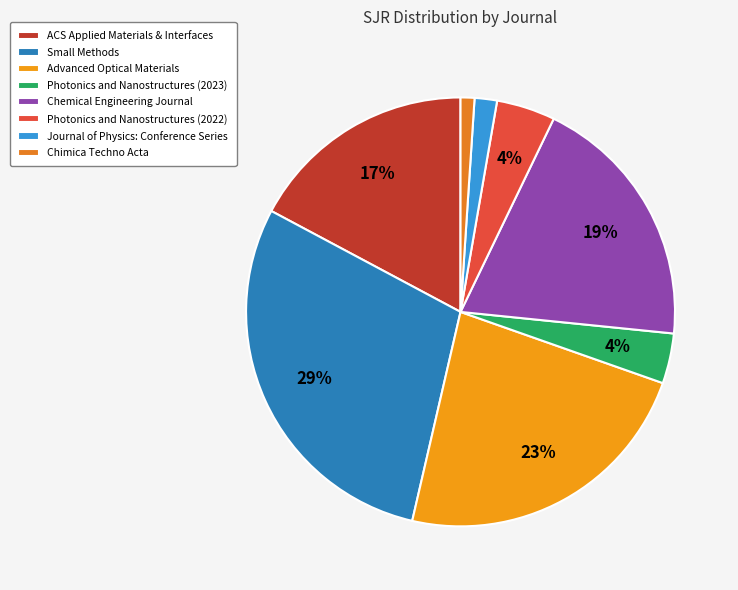

Does Chimica Techno Acta represent more than half of the total?

No